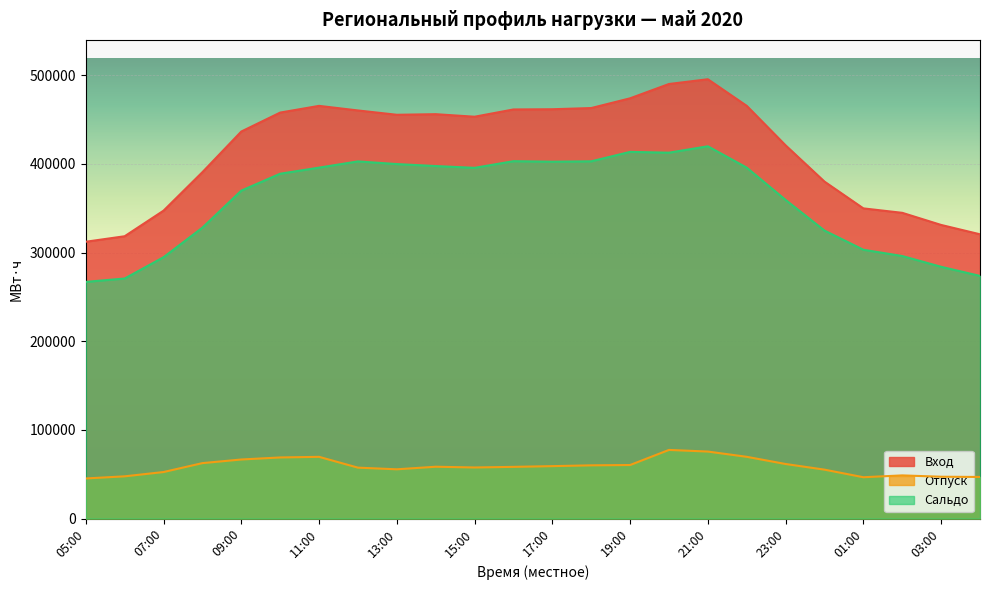

At which label does Отпуск reach its peak?

20:00